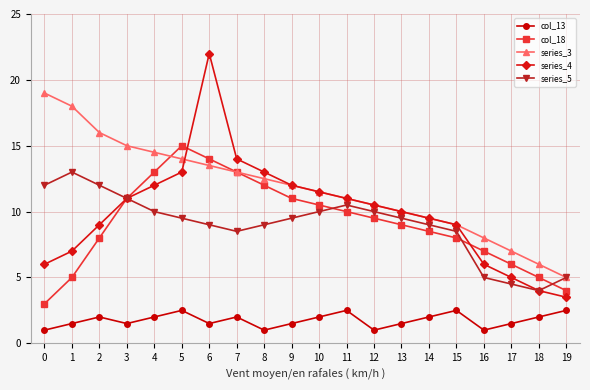

What is the average value of the series_3 series?

11.8